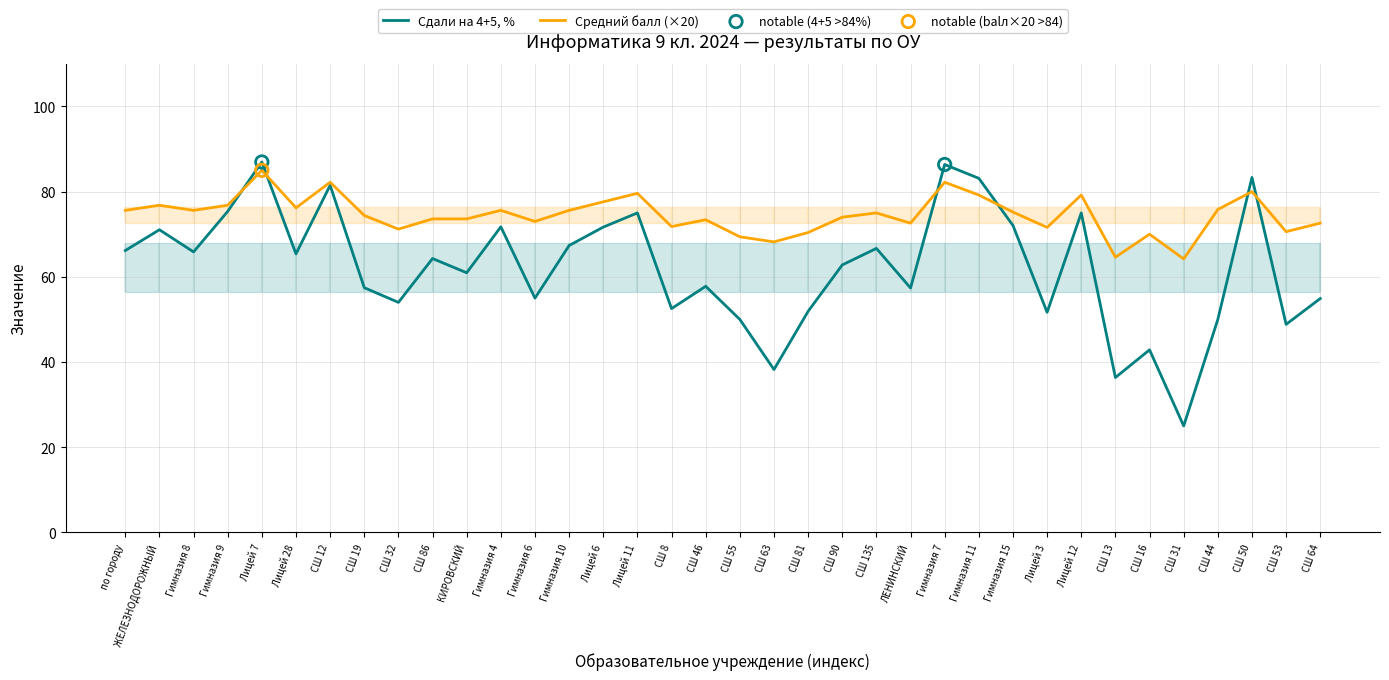

Which series has the largest Y range (max minus min)?

Сдали на 4+5, %